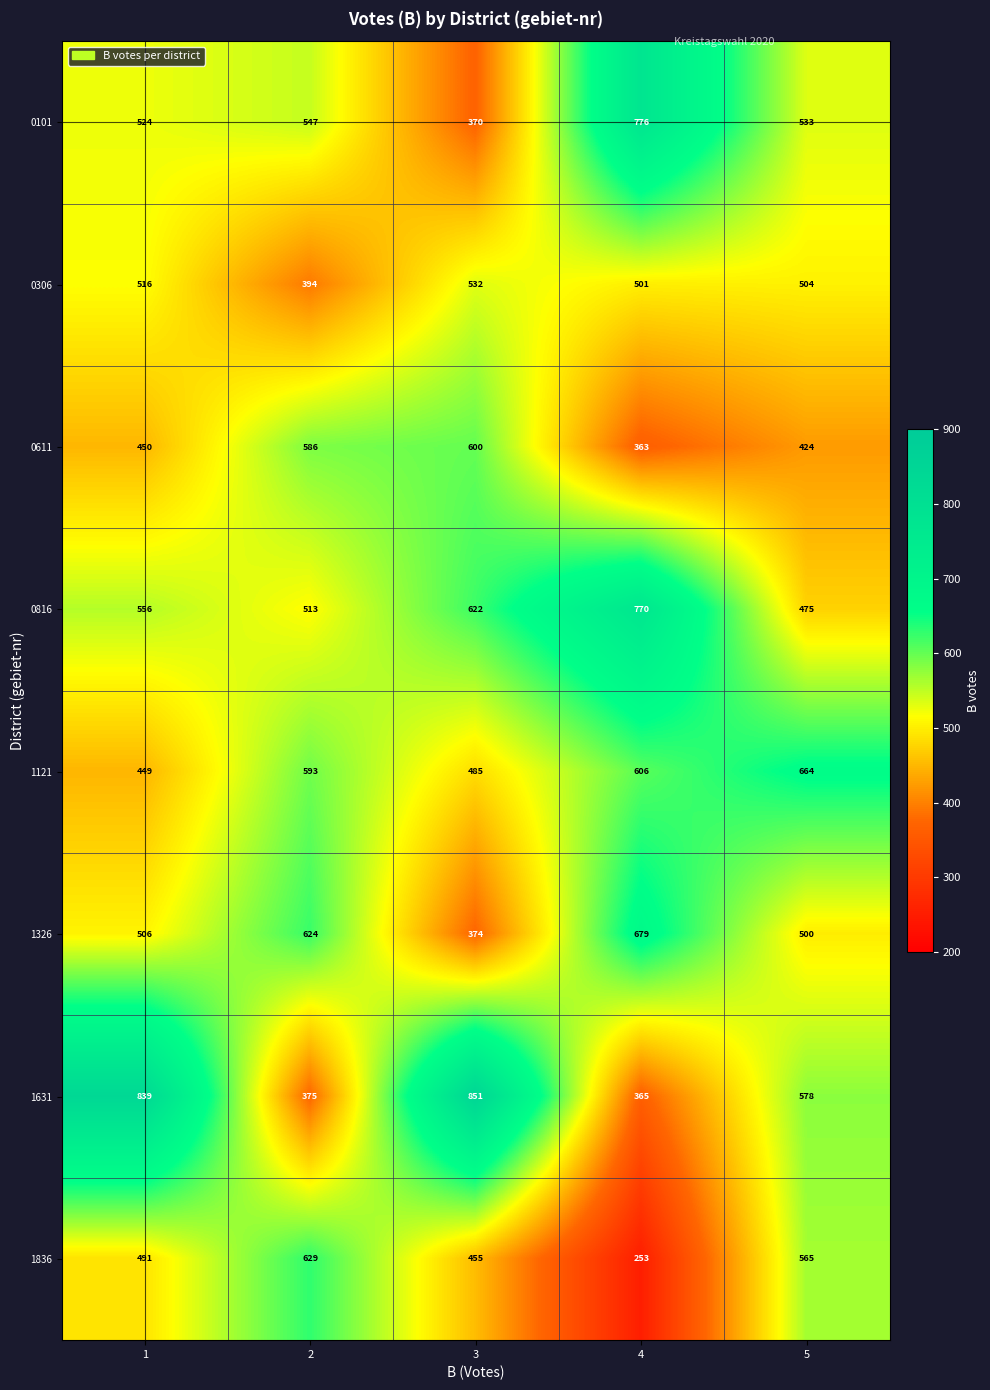

The value of 0816 at 2 is 513. True or false?

True